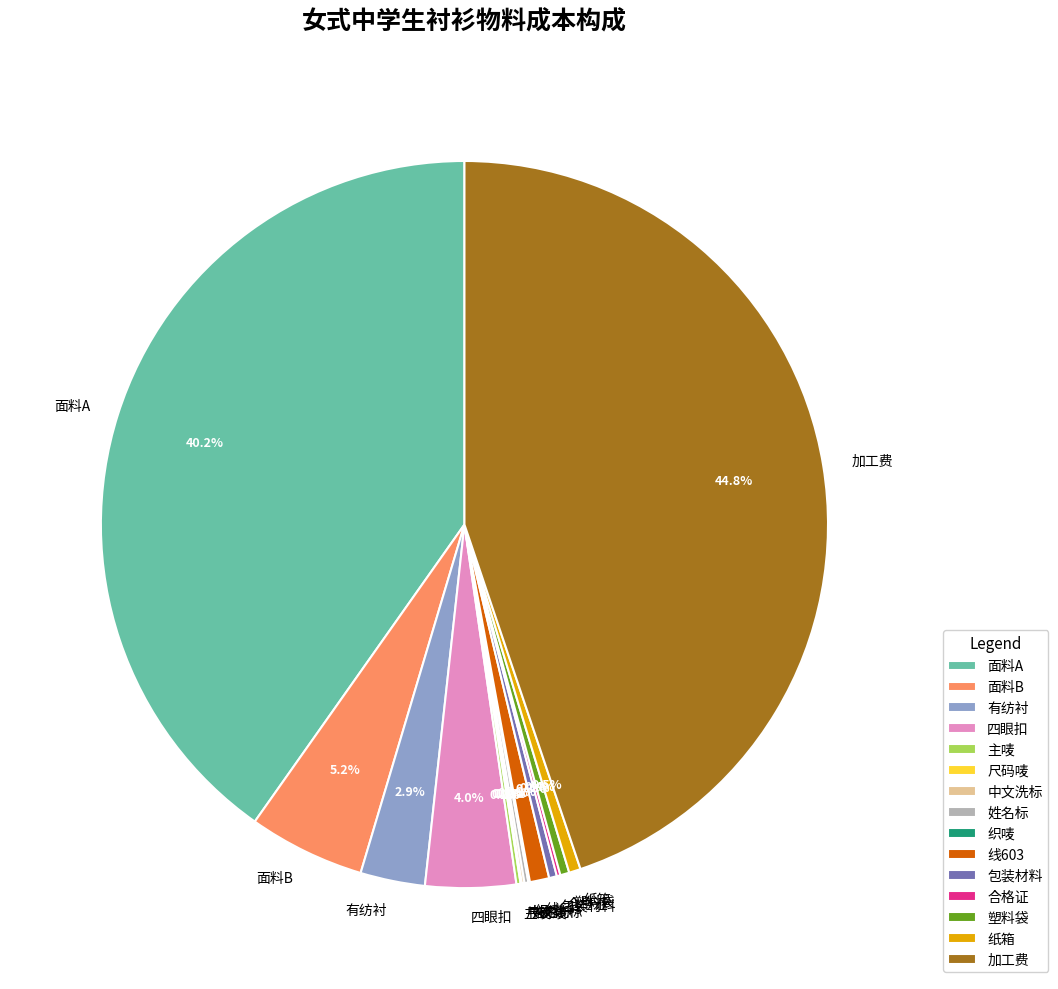

Between 线603 and 面料B, which is larger?

面料B